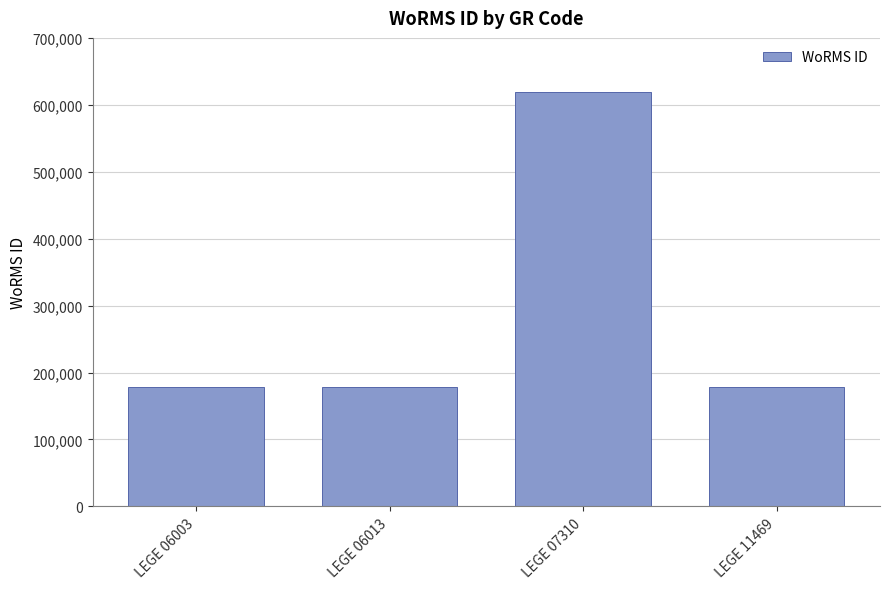

What is the value of the 3rd bar from the left?

618741